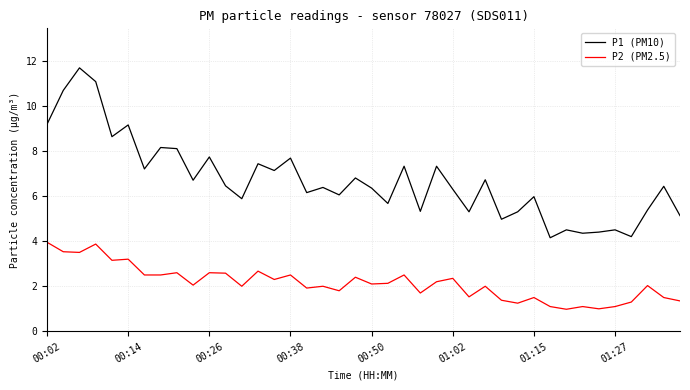

True or false: P1 (PM10) and P2 (PM2.5) cross at least once.

False